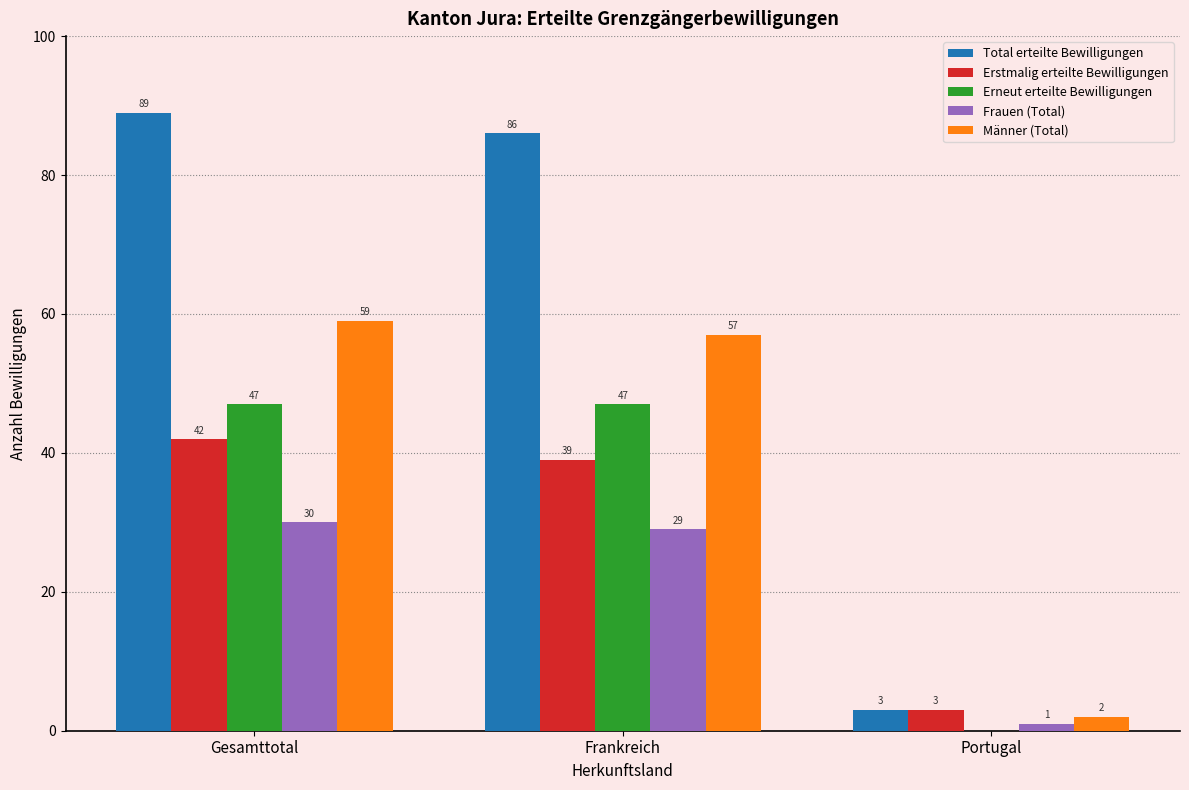

How many categories are shown in the chart?

3